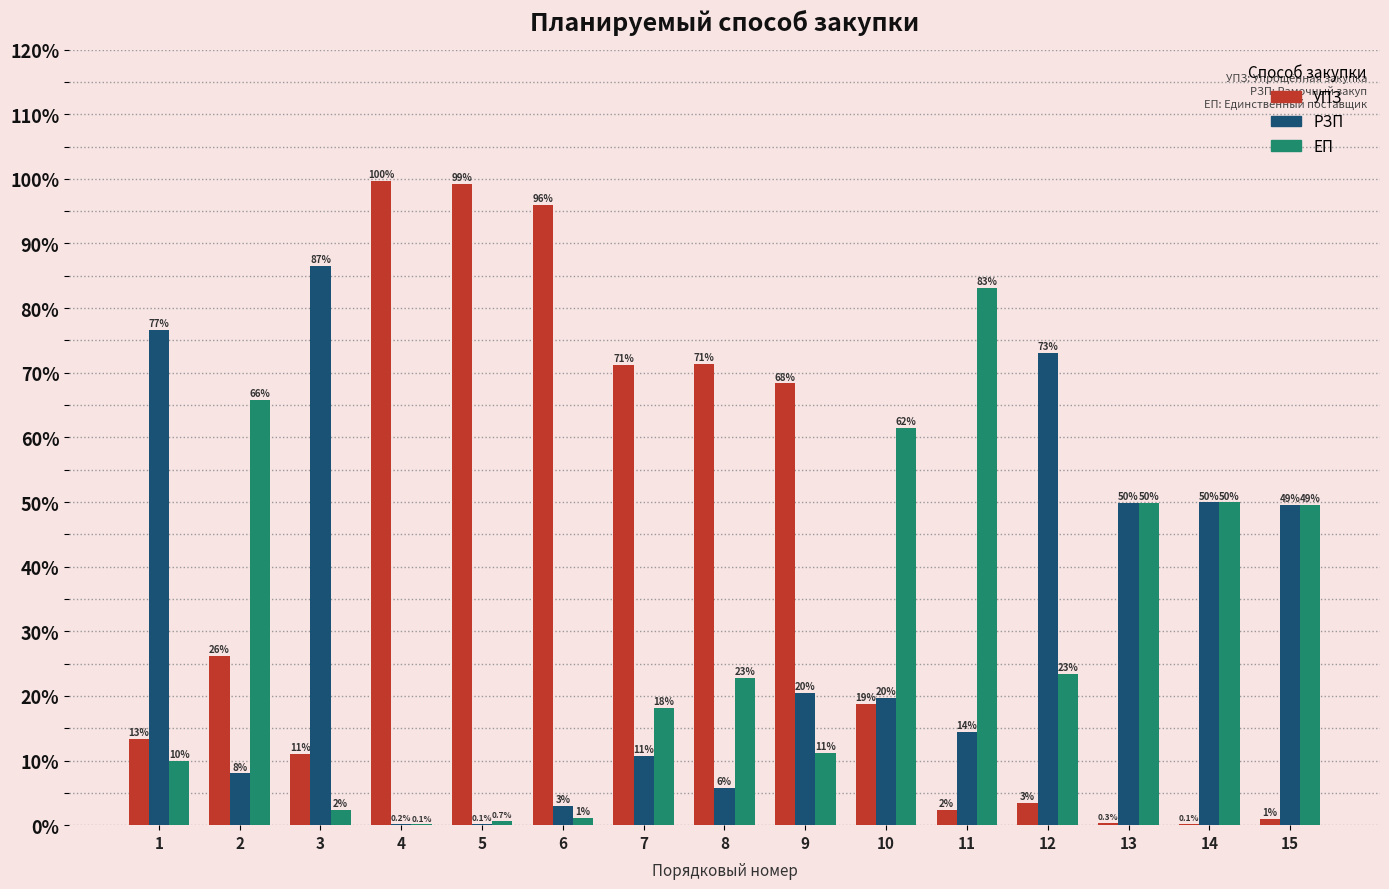

How many values in the УПЗ series exceed 18?

8